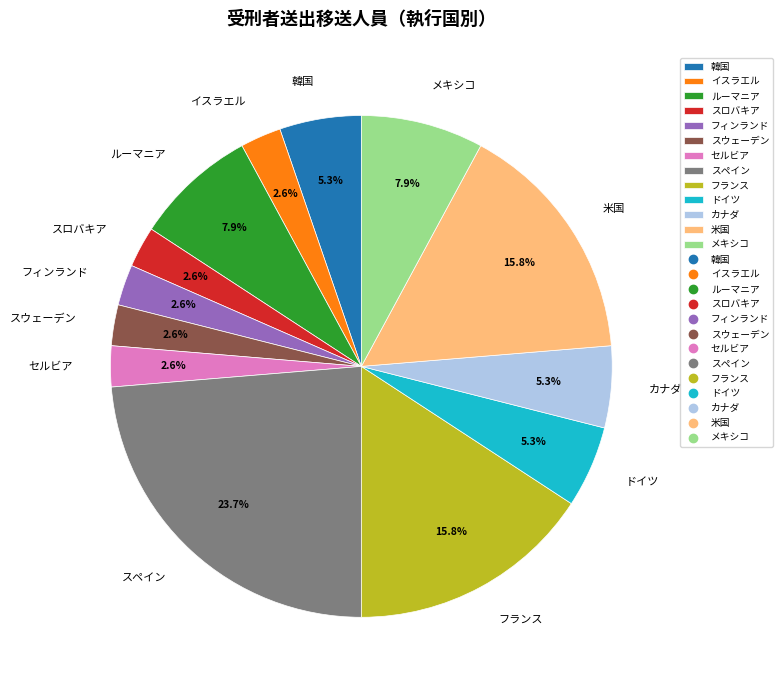

To the nearest percent, what is the combined percentage of セルビア and 米国?

18%